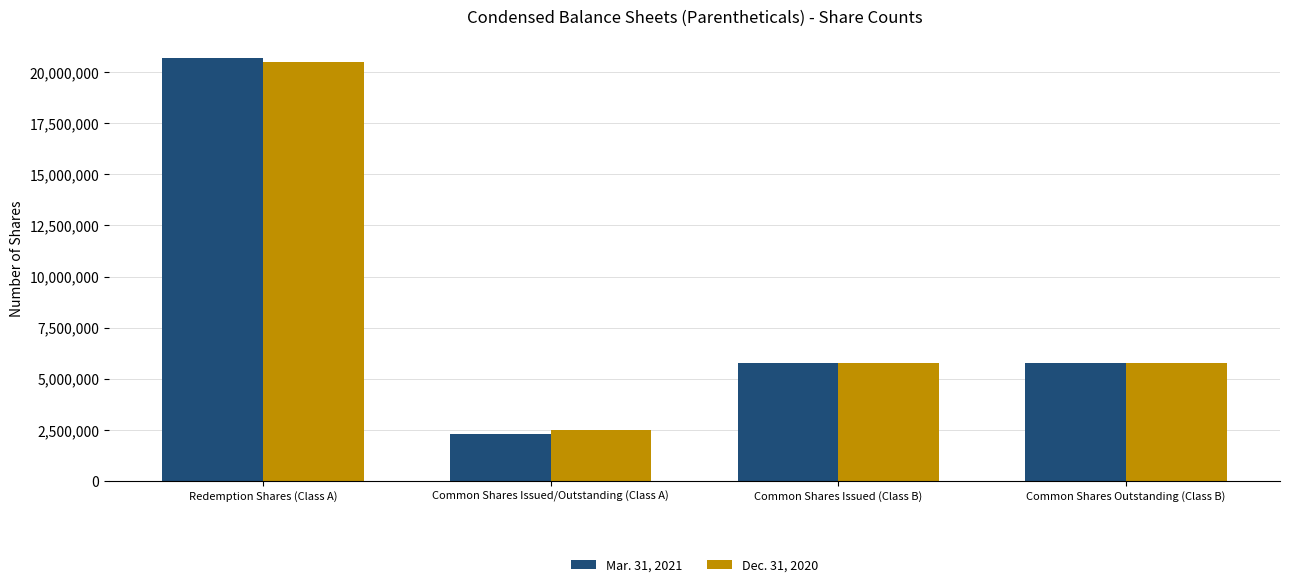

Reading left to right, extract all data points from this chart.

Mar. 31, 2021: Redemption Shares (Class A)=20698442	Common Shares Issued/Outstanding (Class A)=2301558	Common Shares Issued (Class B)=5750000	Common Shares Outstanding (Class B)=5750000
Dec. 31, 2020: Redemption Shares (Class A)=20487656	Common Shares Issued/Outstanding (Class A)=2512344	Common Shares Issued (Class B)=5750000	Common Shares Outstanding (Class B)=5750000